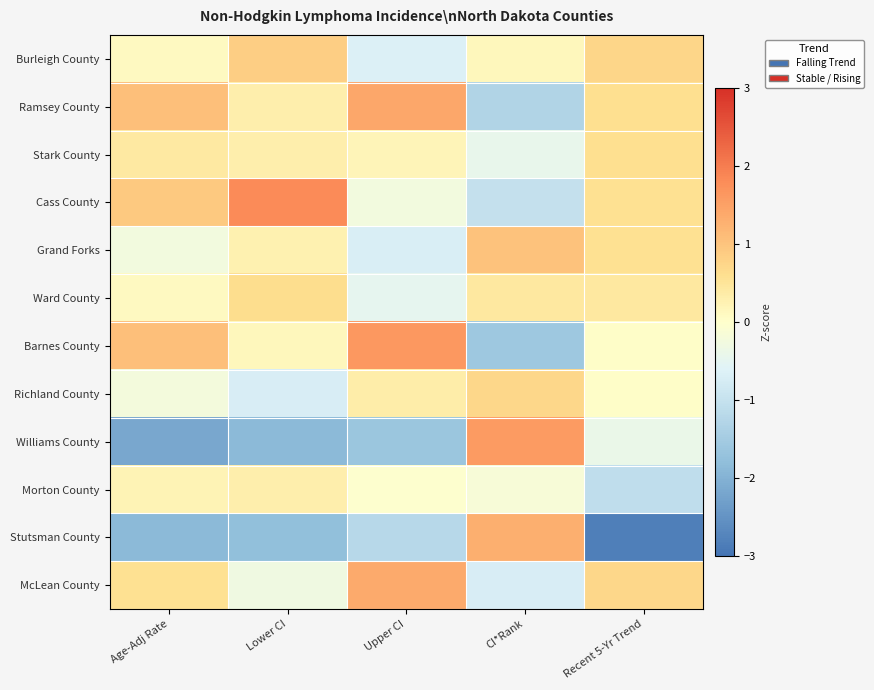

Count the number of data series in this chart.

12